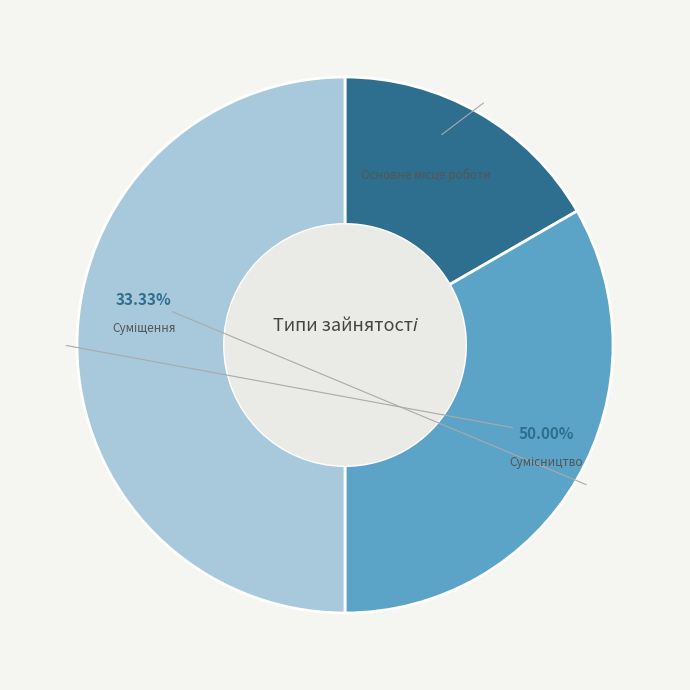

What is the smallest slice in the pie chart?

Основне місце роботи